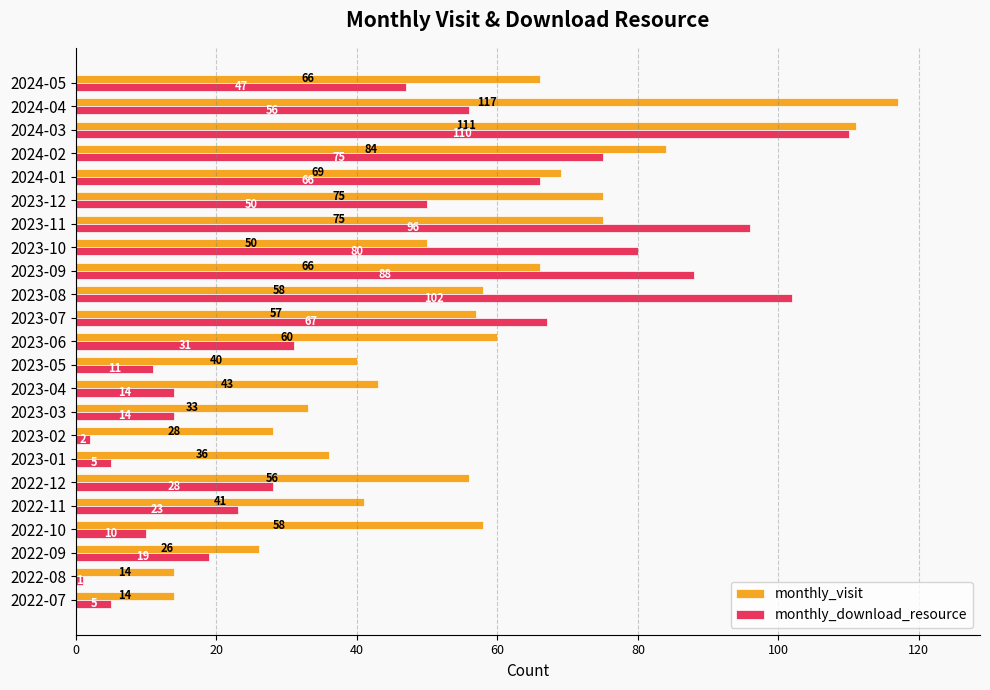

At which category does the chart reach its minimum across all series?

2022-08